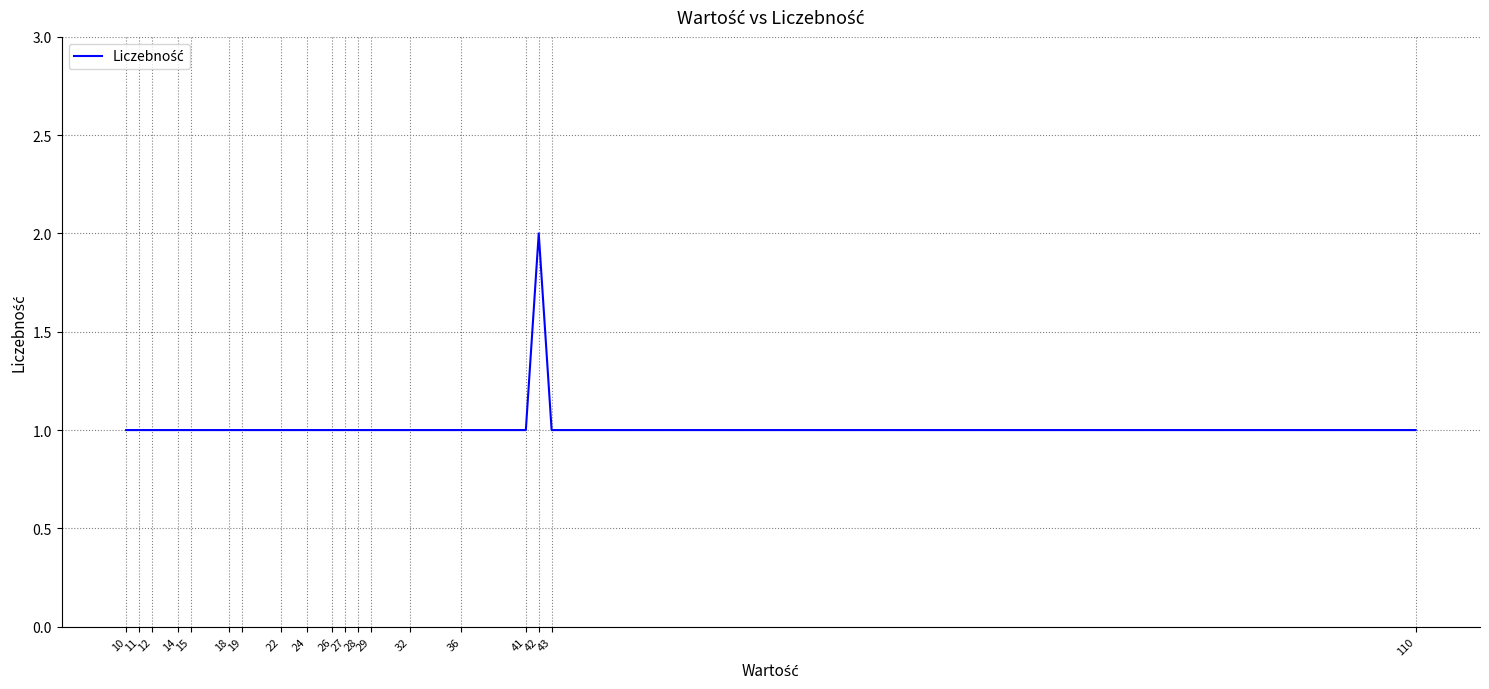

What is the ratio of the value at 12 to the value at 10?

1.0